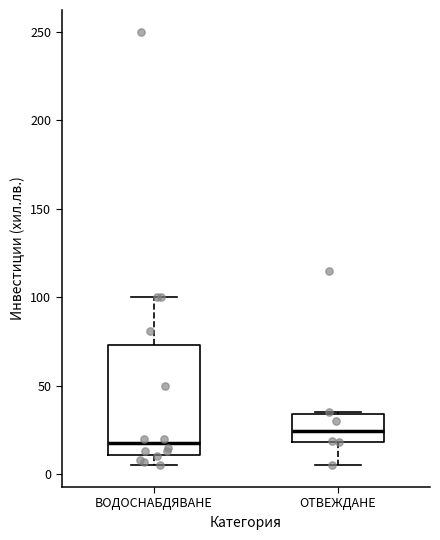

Where does the upper whisker of the box for ВОДОСНАБДЯВАНЕ end on the y-axis? The values are not printed on the chart, so give them approximately, as read against the axis.

100